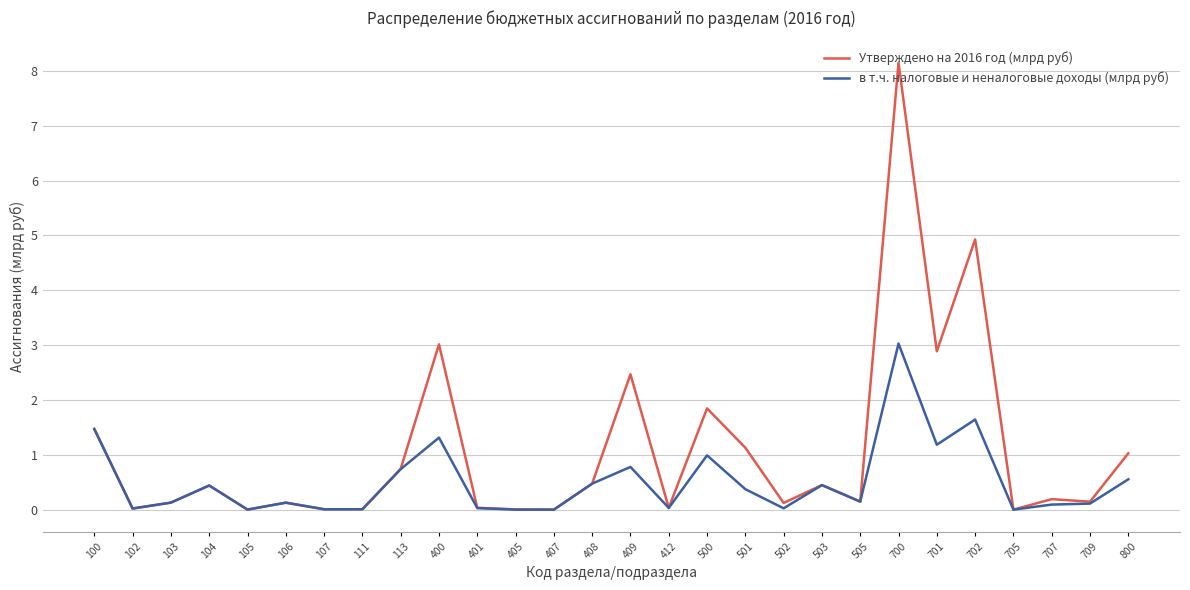

At 800, list the series in order from smallest to largest.

в т.ч. налоговые и неналоговые доходы (млрд руб), Утверждено на 2016 год (млрд руб)